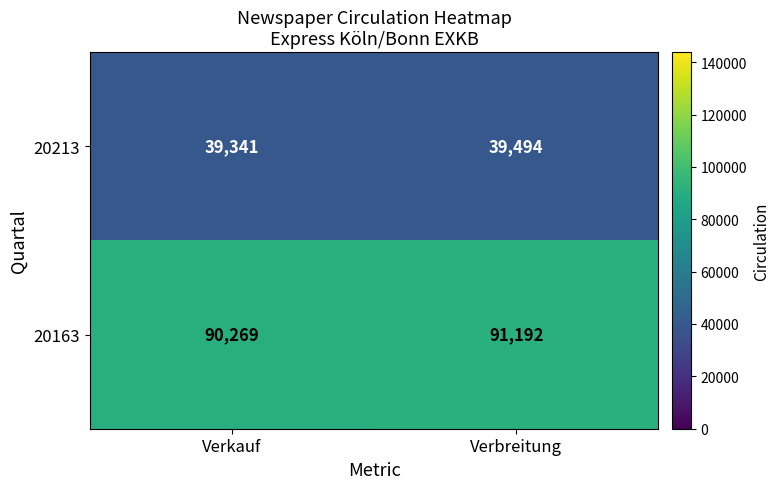

What is the total value across all series at Verkauf?

129610